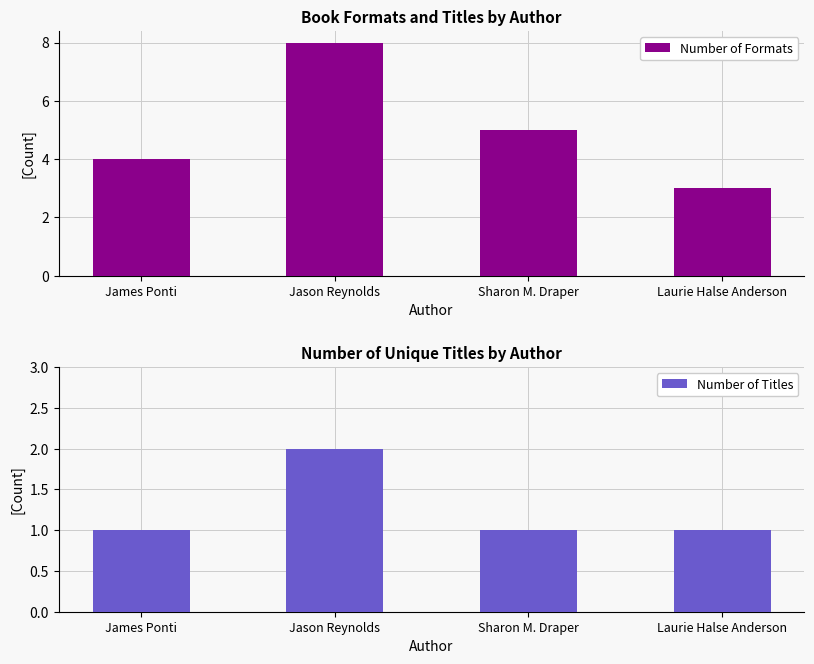

Count the Number of Titles values in the range 1 to 2.

4